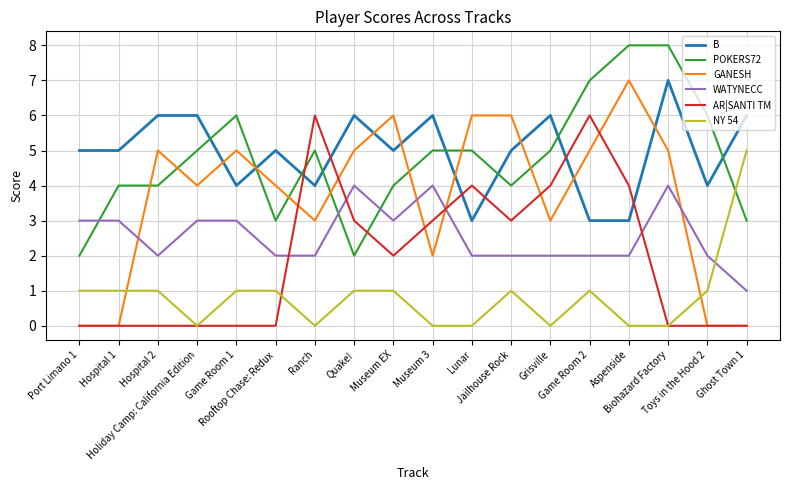

What is the sum of all WATYNECC values?

46